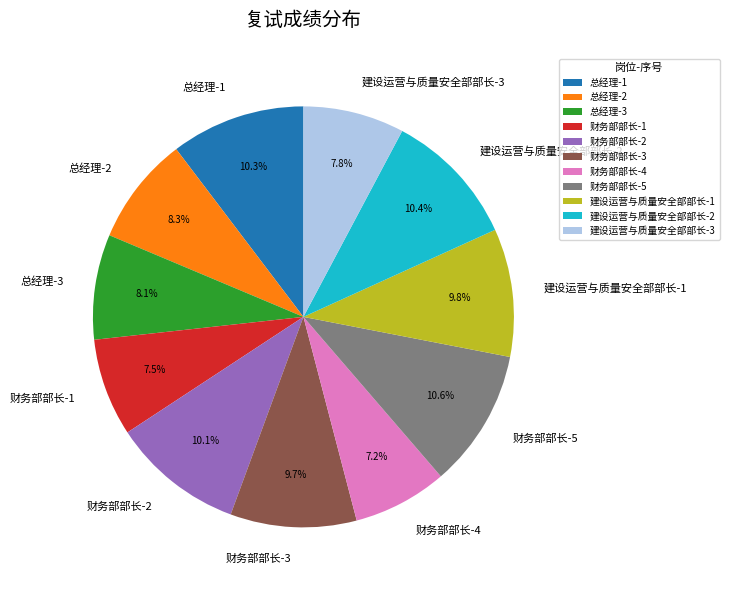

How many segments does this pie chart have?

11